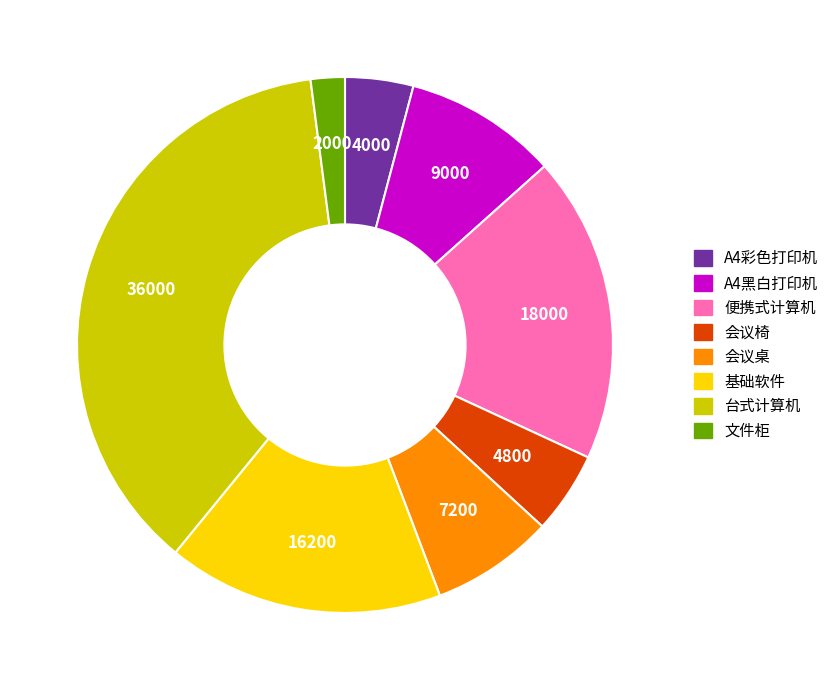

How many slices are in this pie chart?

8